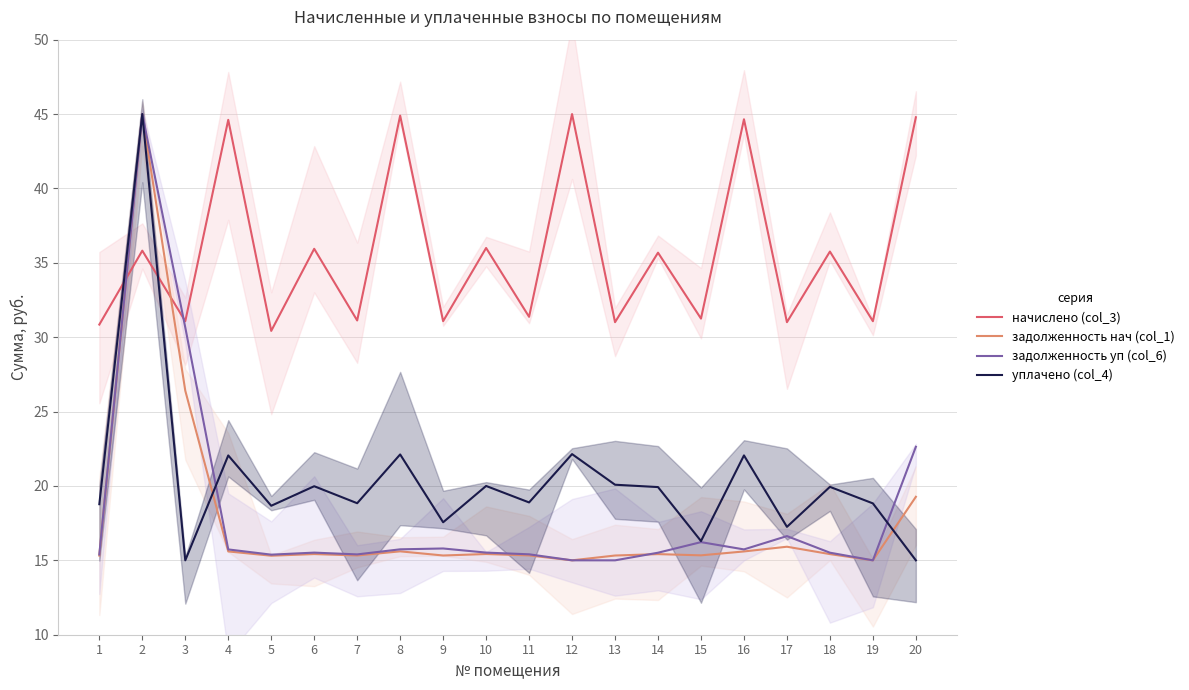

What is the greatest value displayed?

45.0